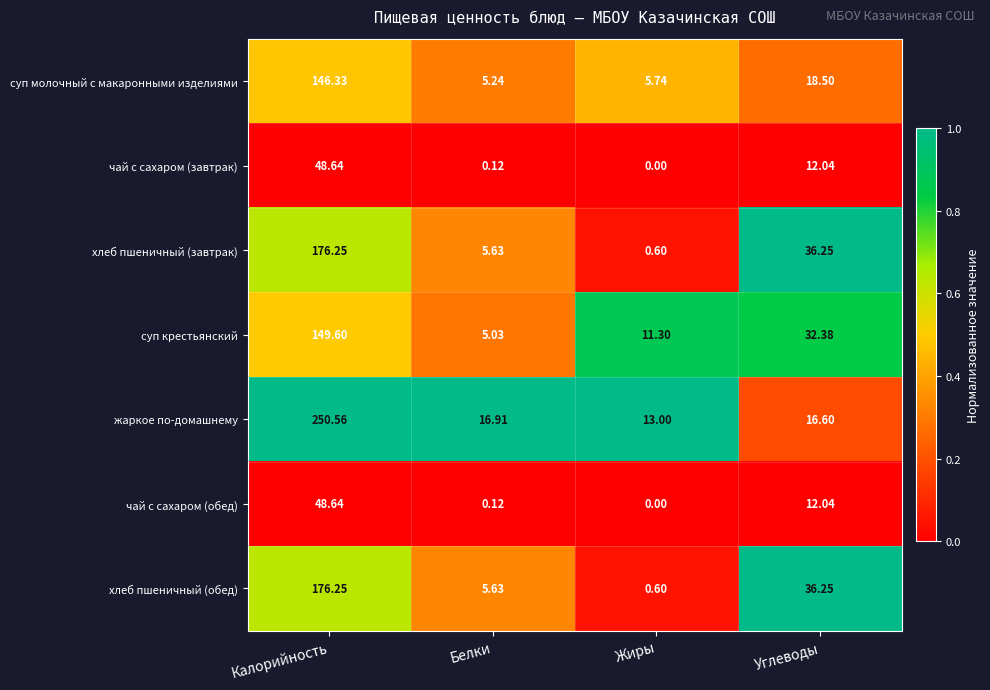

Which series changed the most between Калорийность and Белки?

жаркое по-домашнему